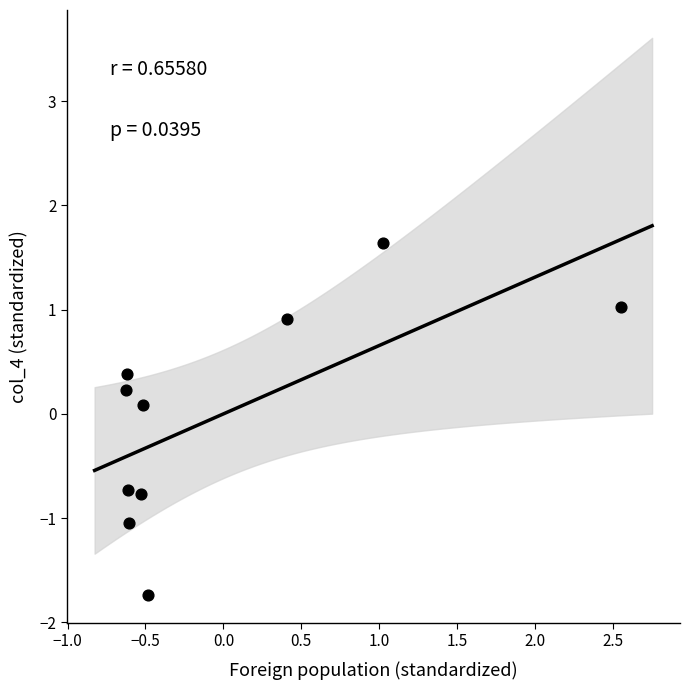

What is the range of X values (max minus min)?

3.2